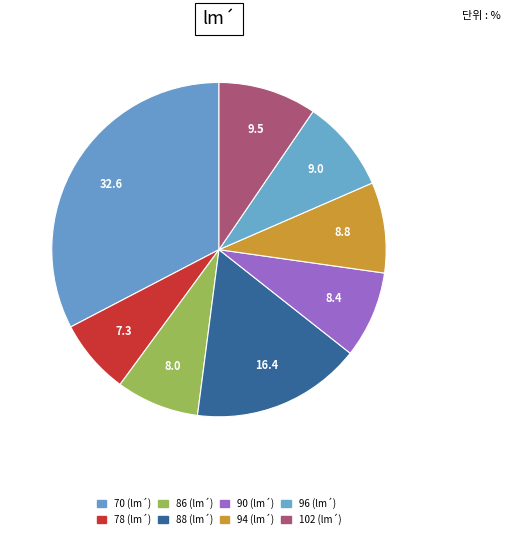

How many slices are in this pie chart?

8